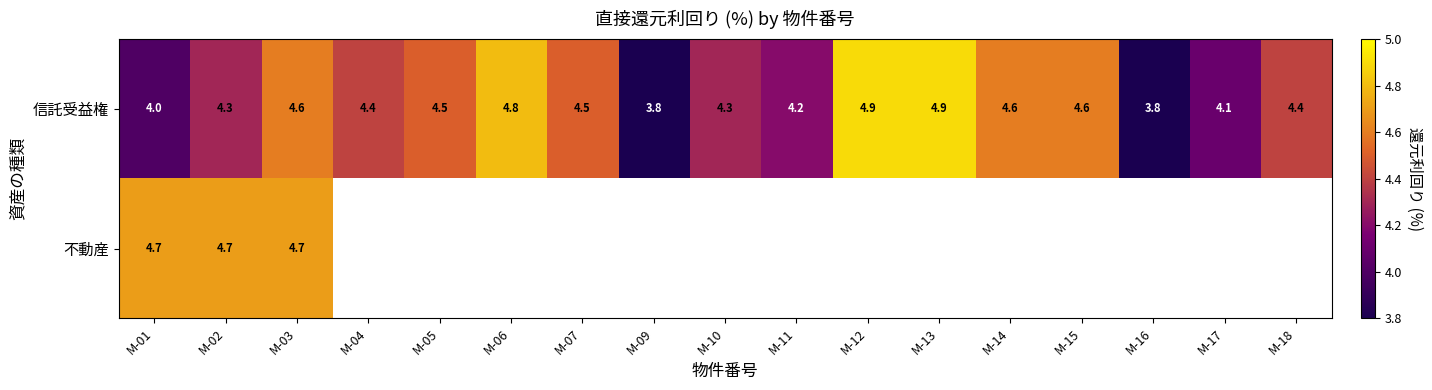

How many values in the 信託受益権 series are below 4?

2